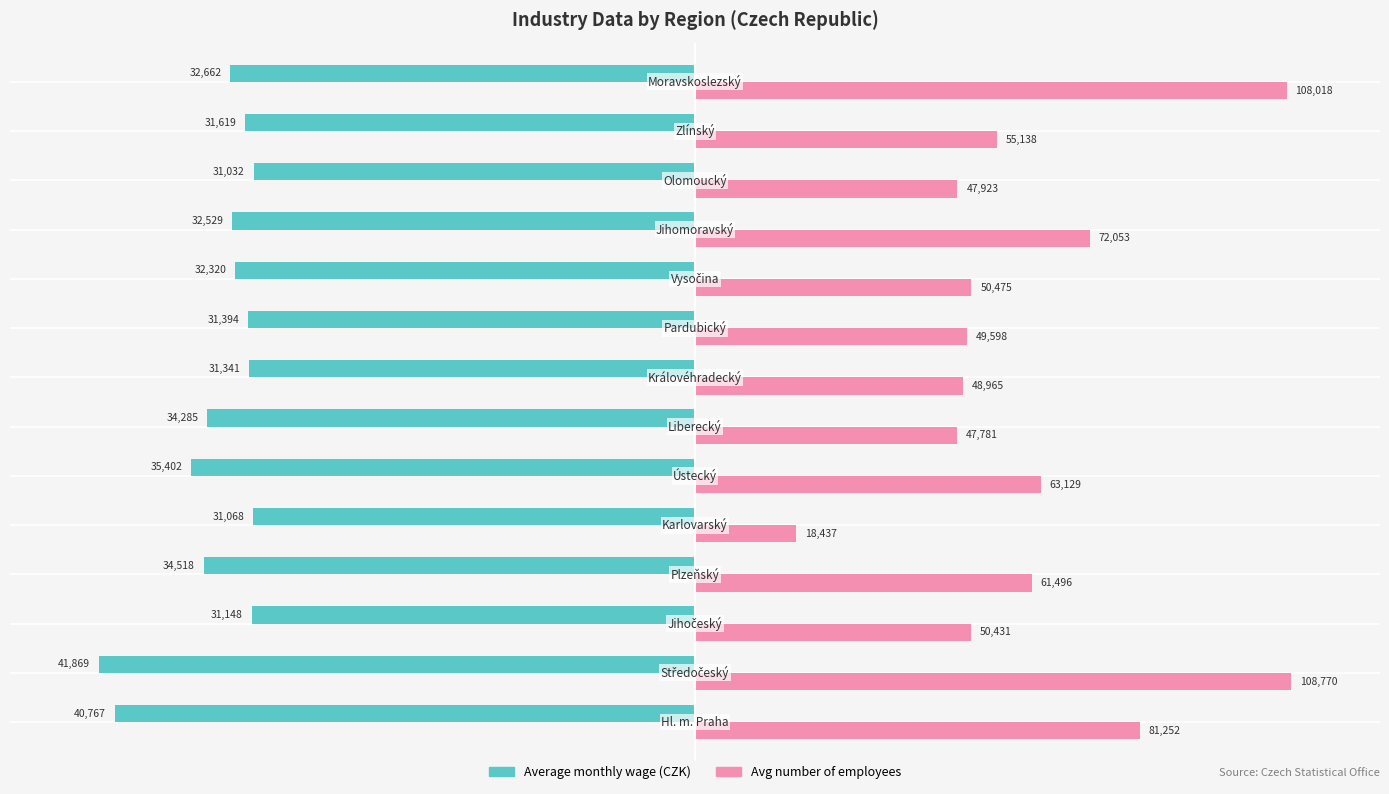

What are all the series names shown in the legend?

Average monthly wage (CZK), Avg number of employees